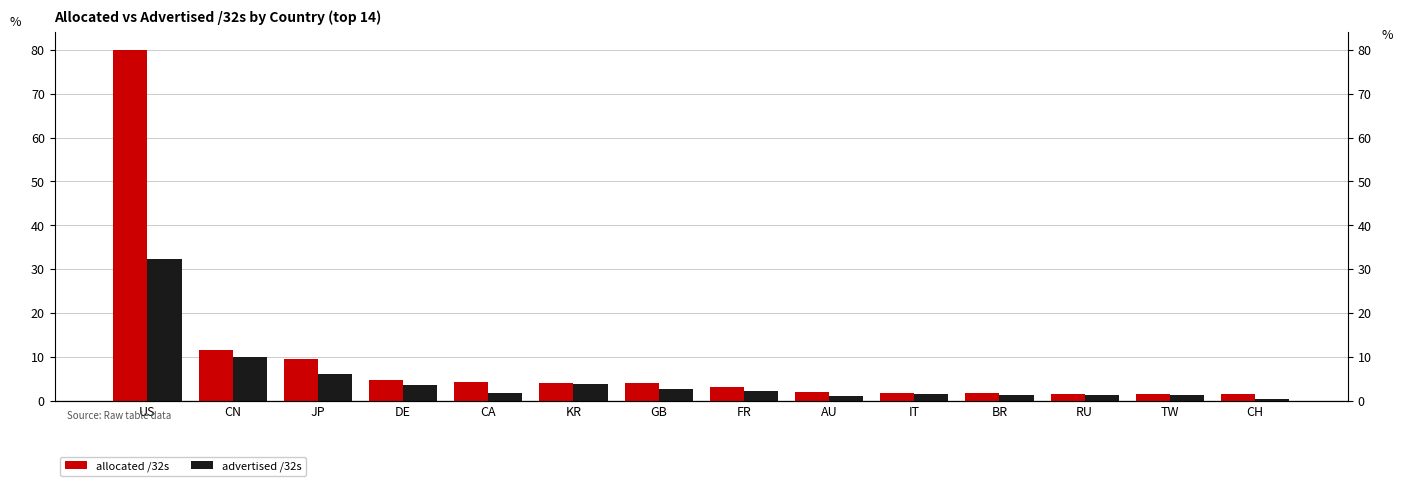

List the labels in order of advertised /32s value, largest first.

US, CN, JP, KR, DE, GB, FR, CA, IT, BR, TW, RU, AU, CH